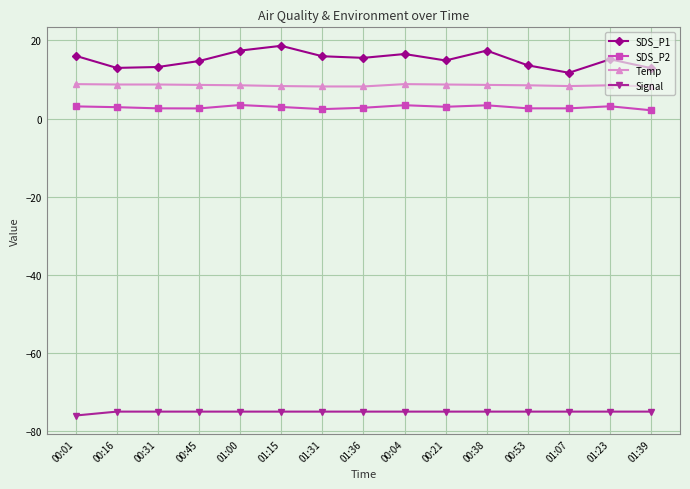

At which category does the chart reach its minimum across all series?

00:01